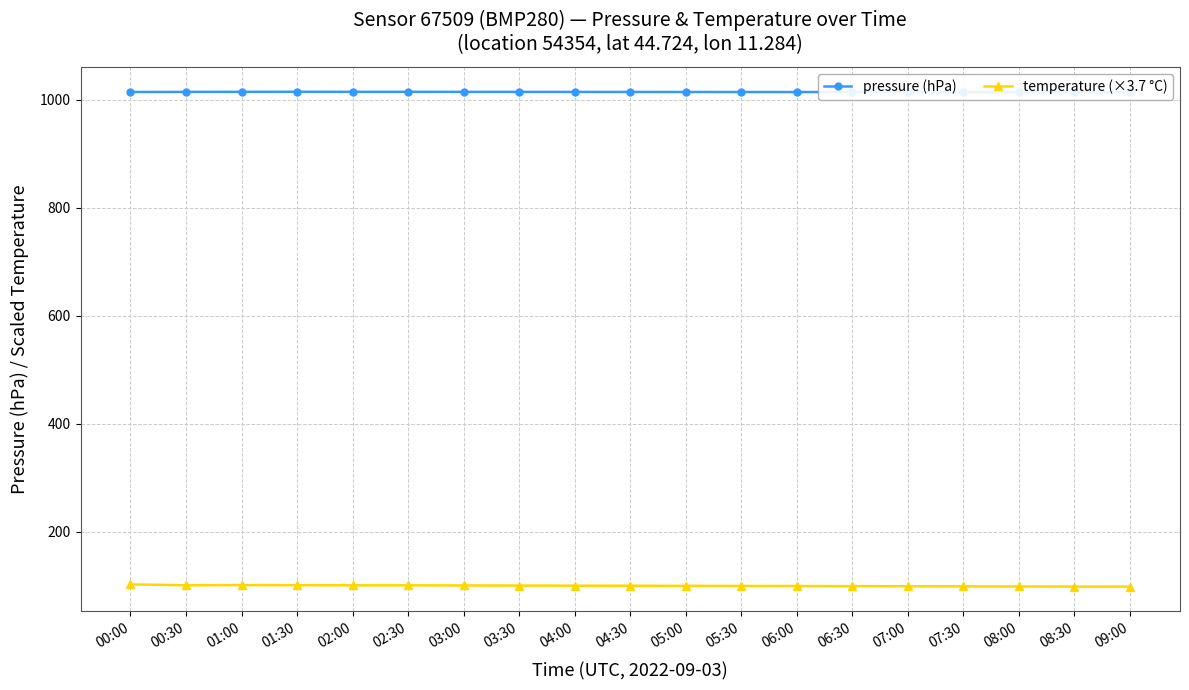

Which series has the largest range (max minus min)?

temperature (×3.7 °C)